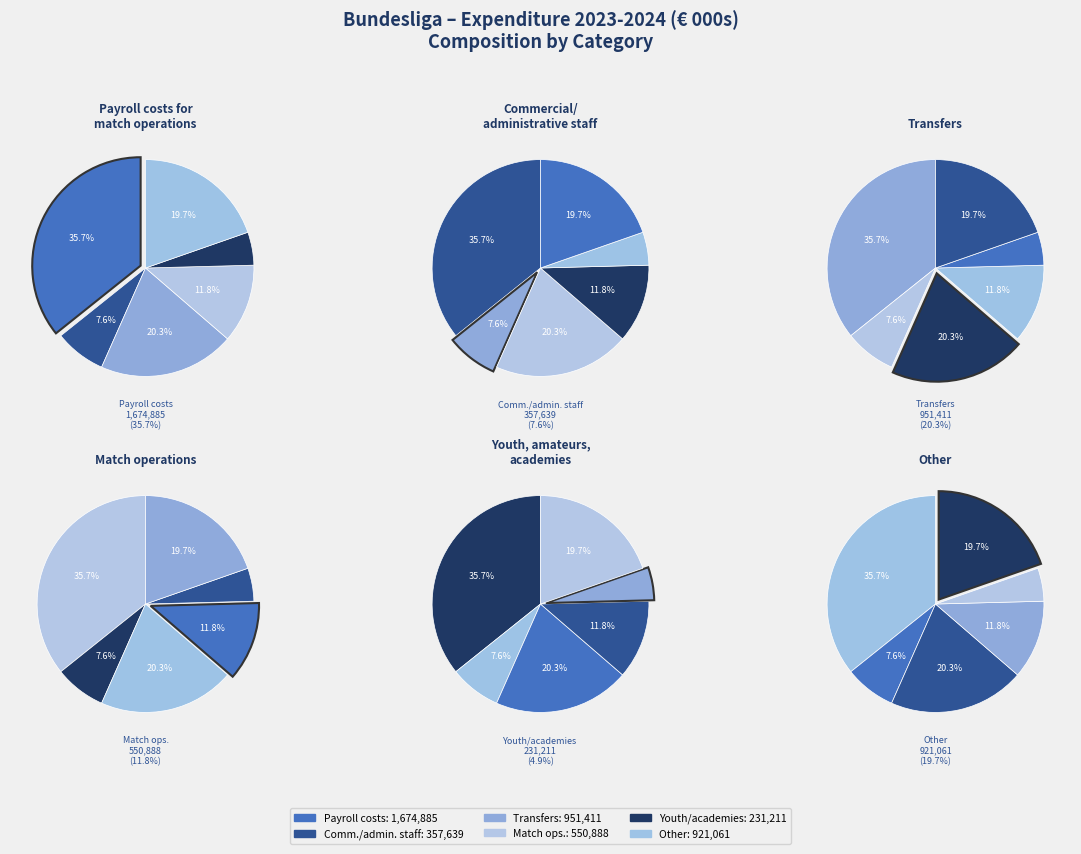

How many segments does this pie chart have?

6